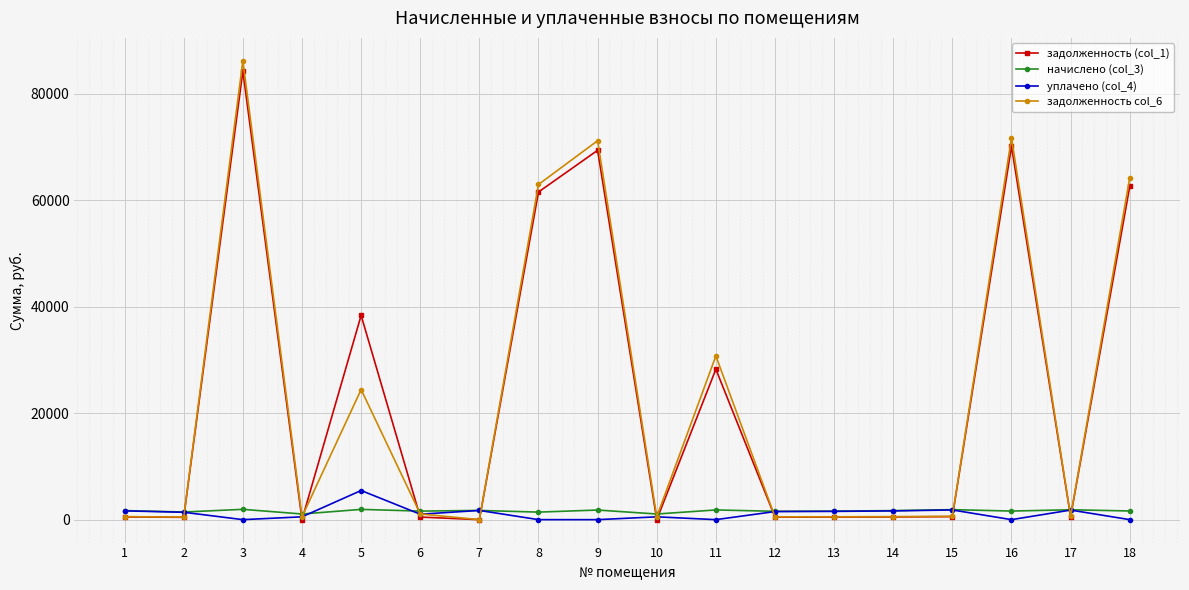

The value of задолженность col_6 at 5 is 42622.7. True or false?

False